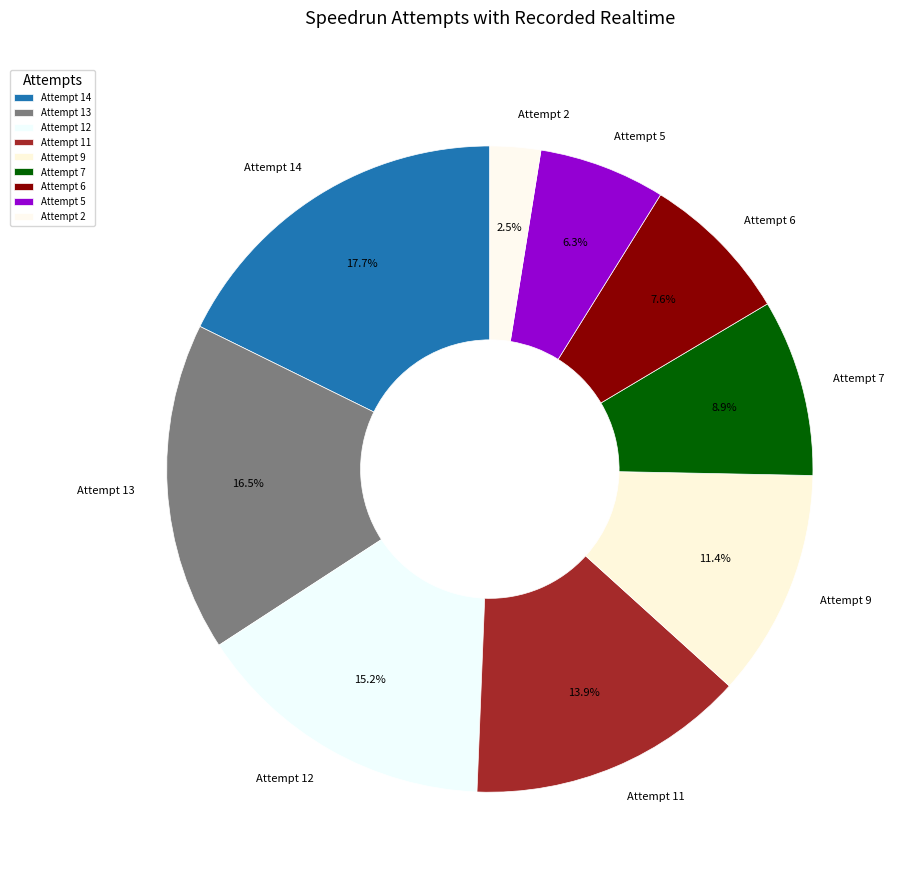

To the nearest percent, what is the difference between the largest and smallest slice percentages?

15%